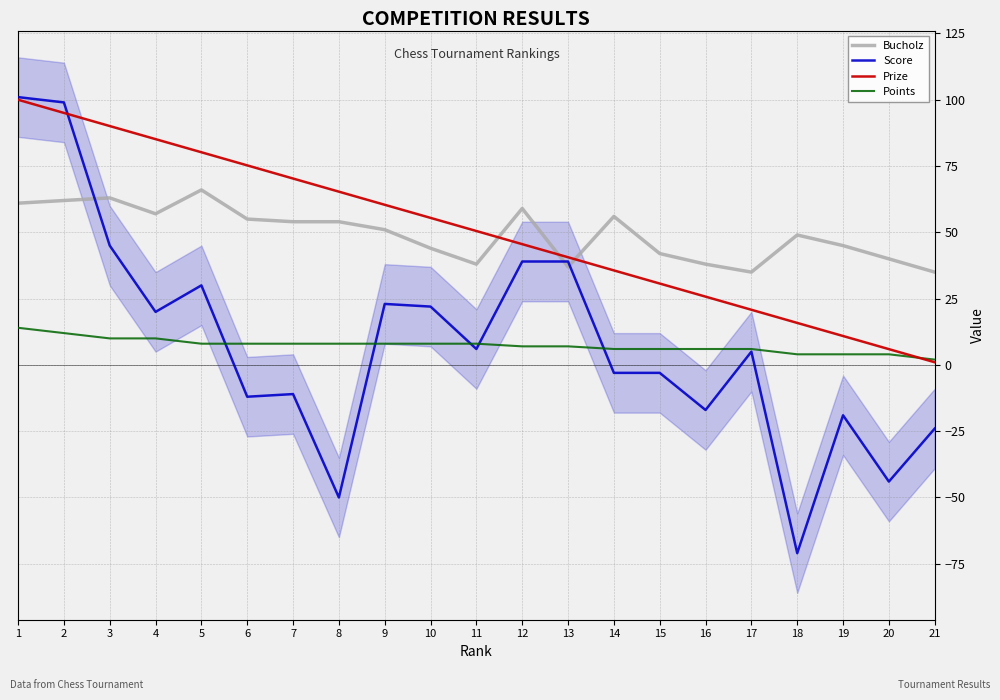

What is the value of the Prize point at the 16th from the left?

25.8